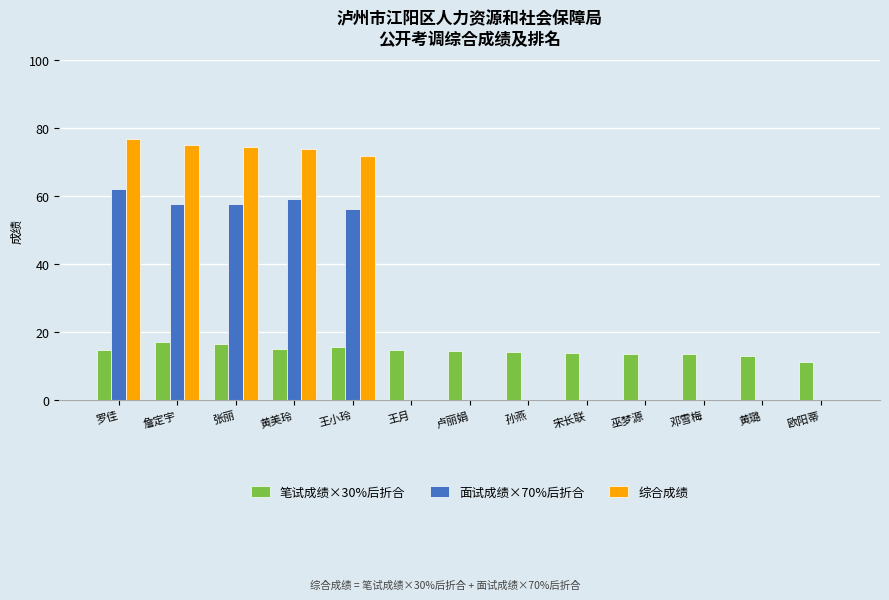

The 综合成绩 series shows 75.1 at 詹定宇. True or false?

True